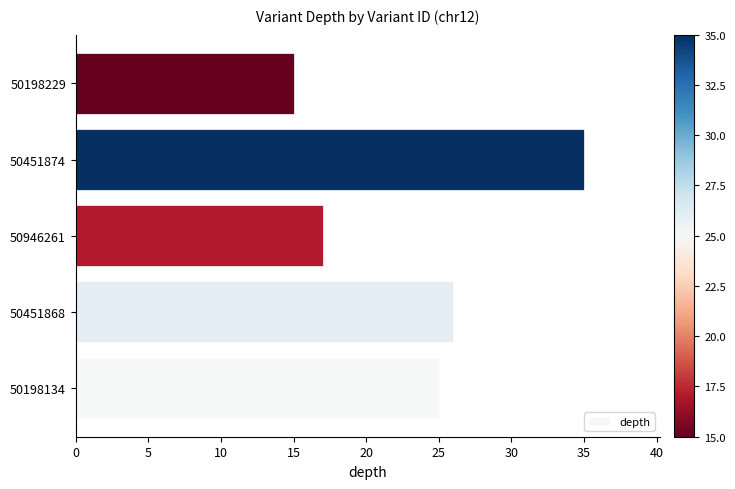

Does the chart contain any negative values?

No